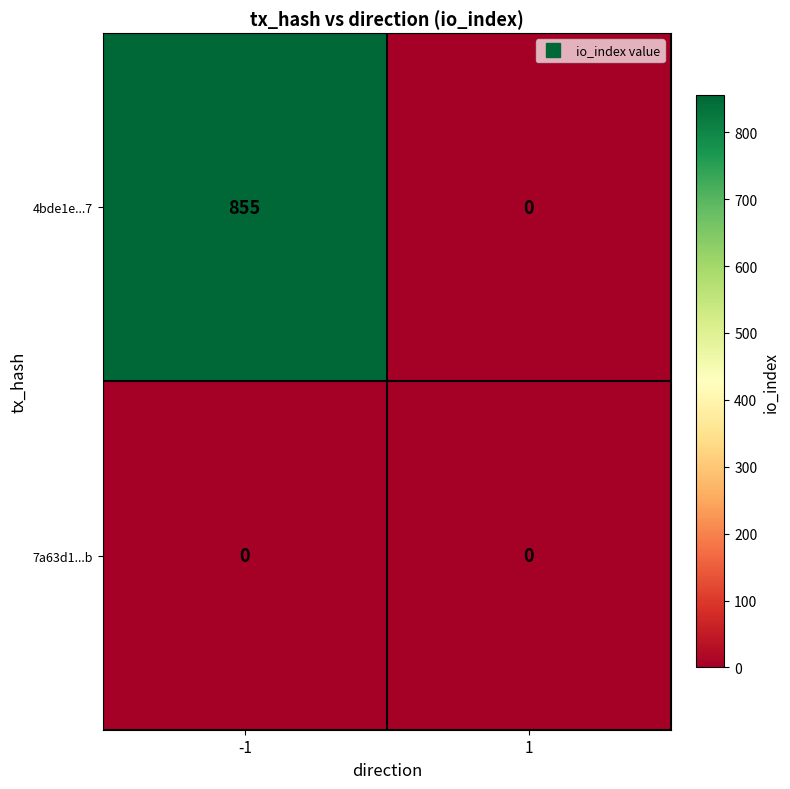

Which series has the widest spread of values?

4bde1e...7